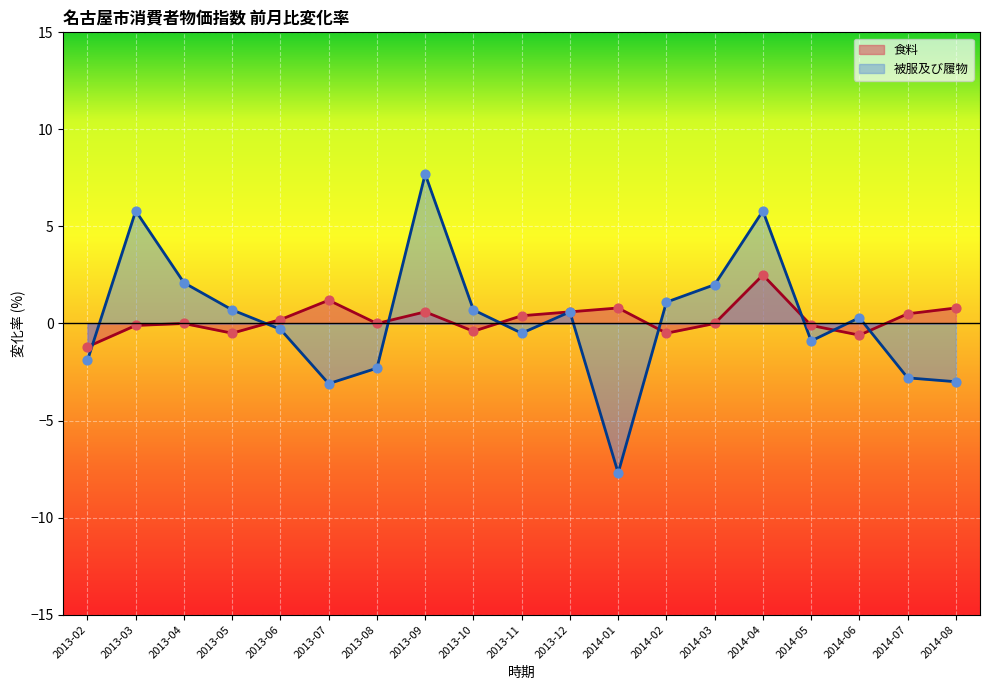

Which series contains the lowest Y value?

被服及び履物